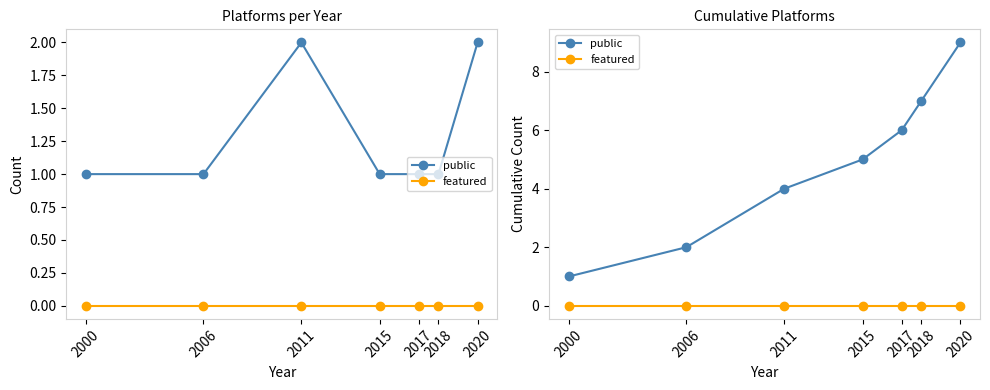

At which label does public reach its minimum?

2000